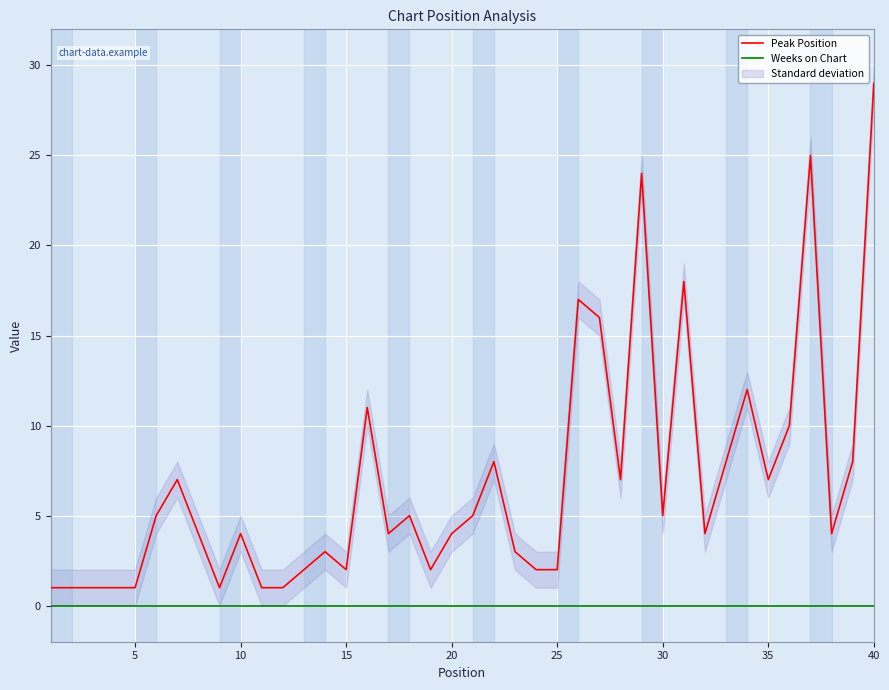

The Peak Position series shows 2 at 20. True or false?

False